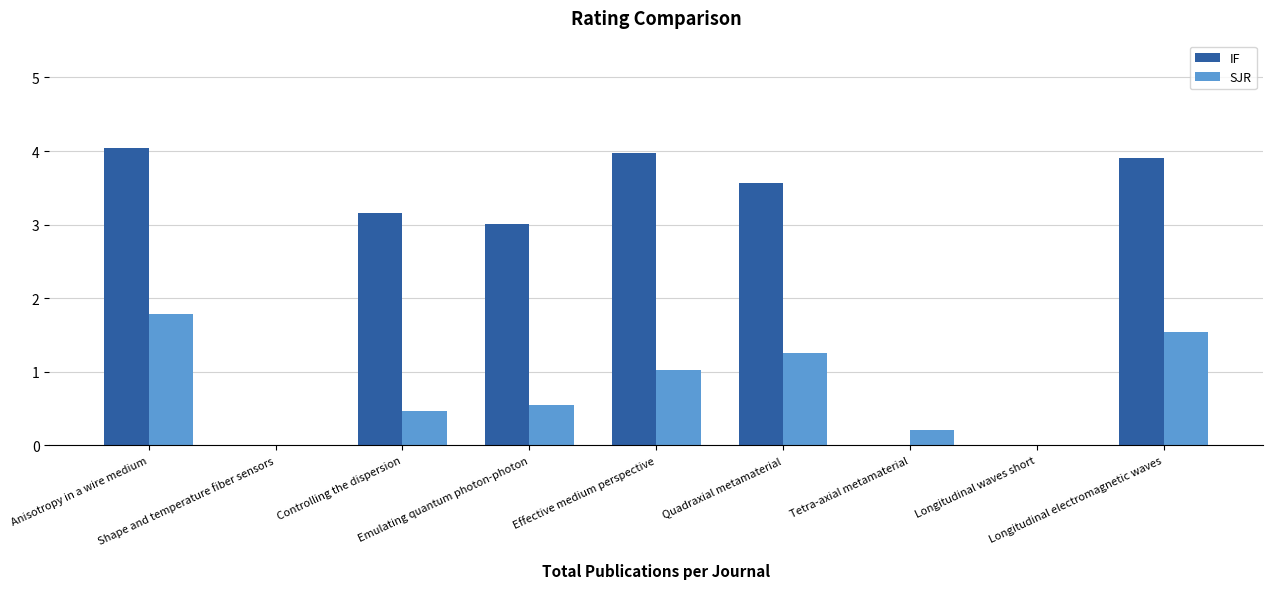

What is the total value across all series at Effective medium perspective?

5.0